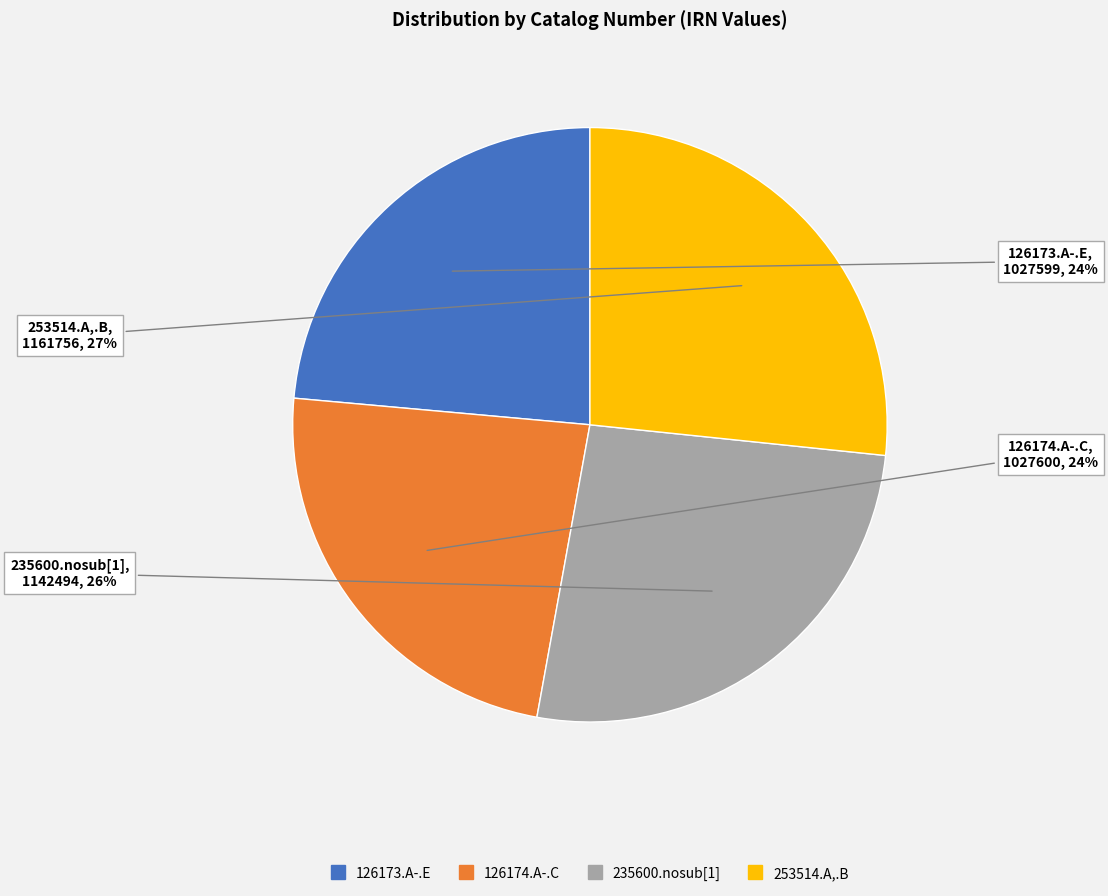

Does any single category account for the majority?

No